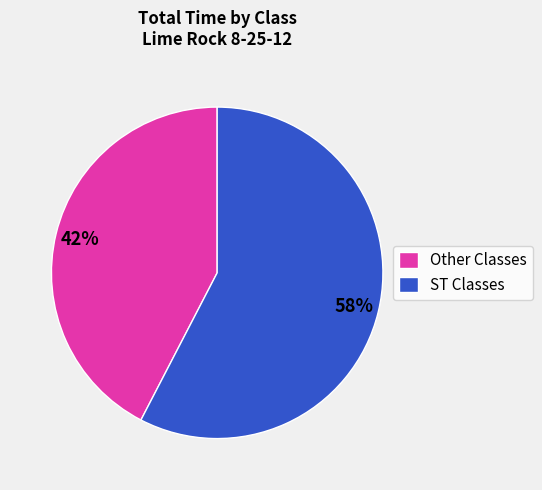

Is there a majority slice in this chart?

Yes